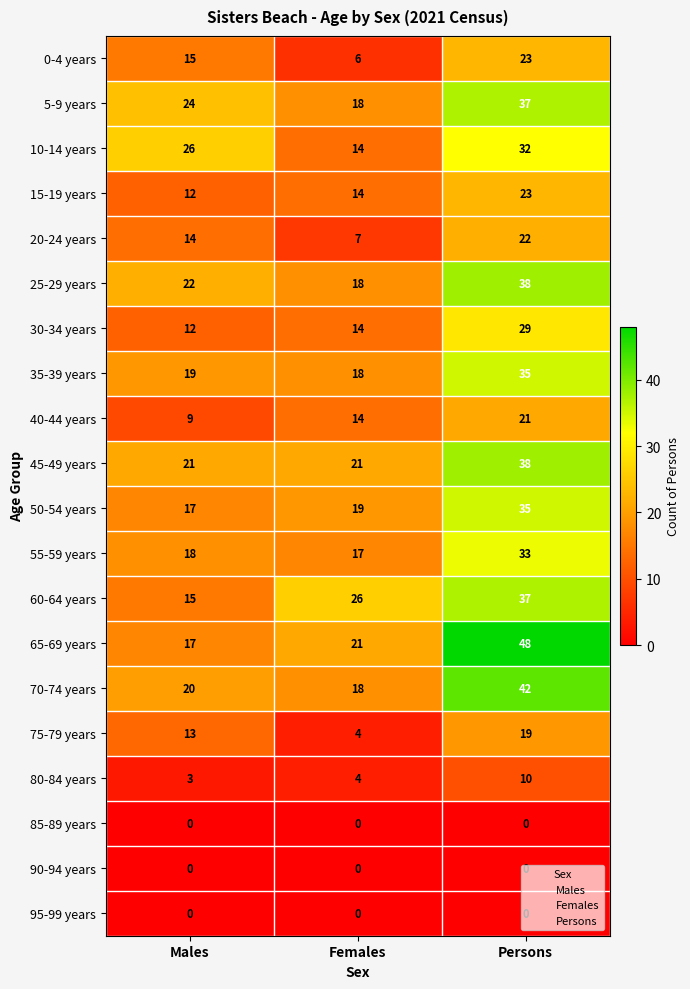

At which label does 70-74 years reach its minimum?

Females